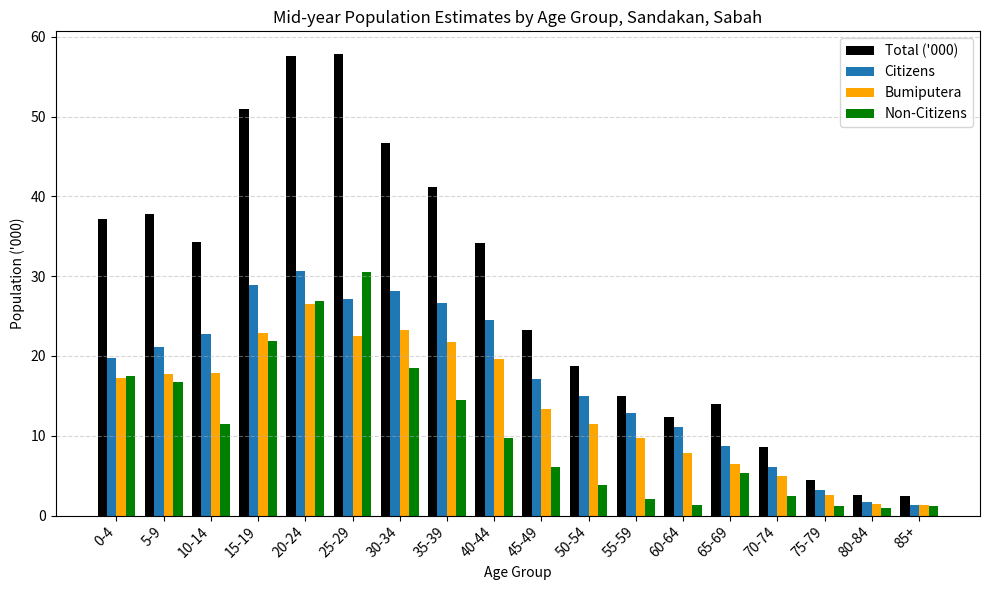

Is the value of Bumiputera at 10-14 greater than the value of Non-Citizens at 50-54?

Yes